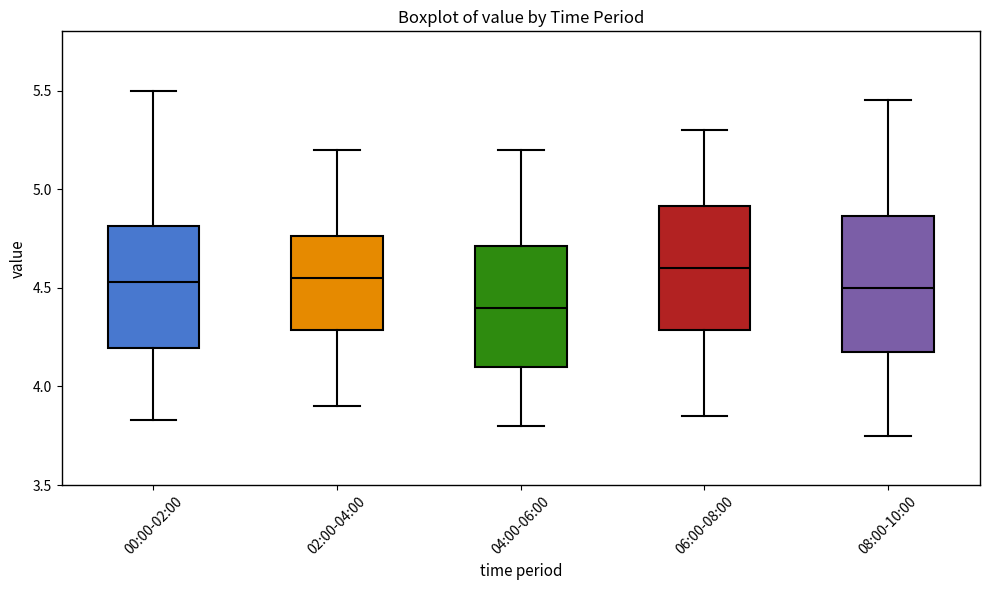

Which box has the lowest median line?

04:00-06:00